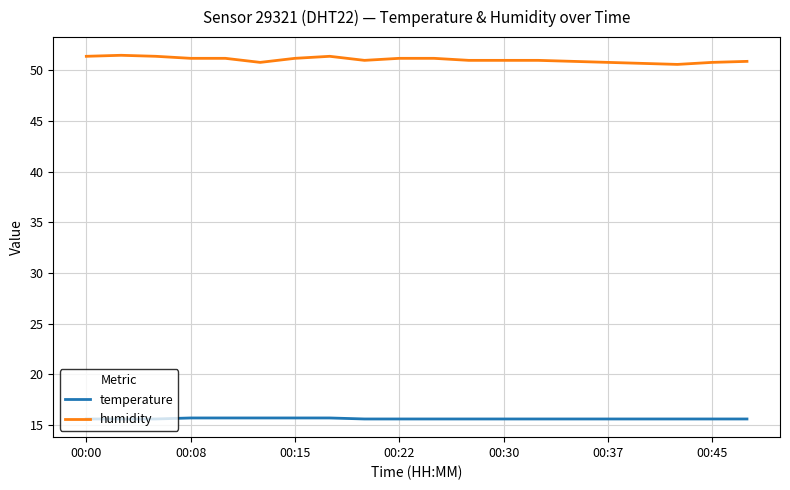

What is the minimum value shown in the chart?

15.6